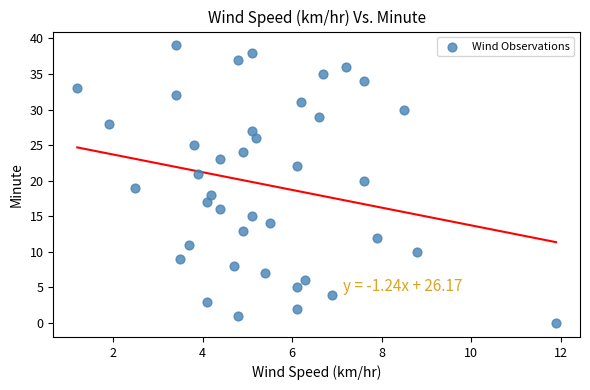

What is the range of Y values (max minus min)?

39